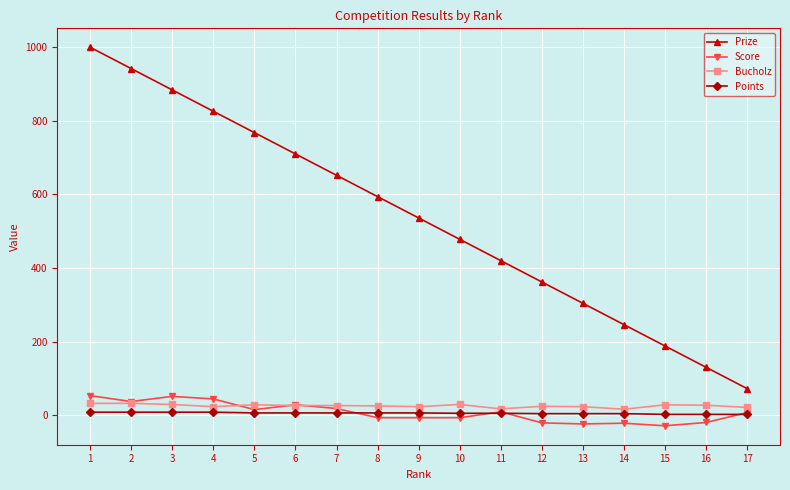

Which category has the lowest value in the Prize series?

17